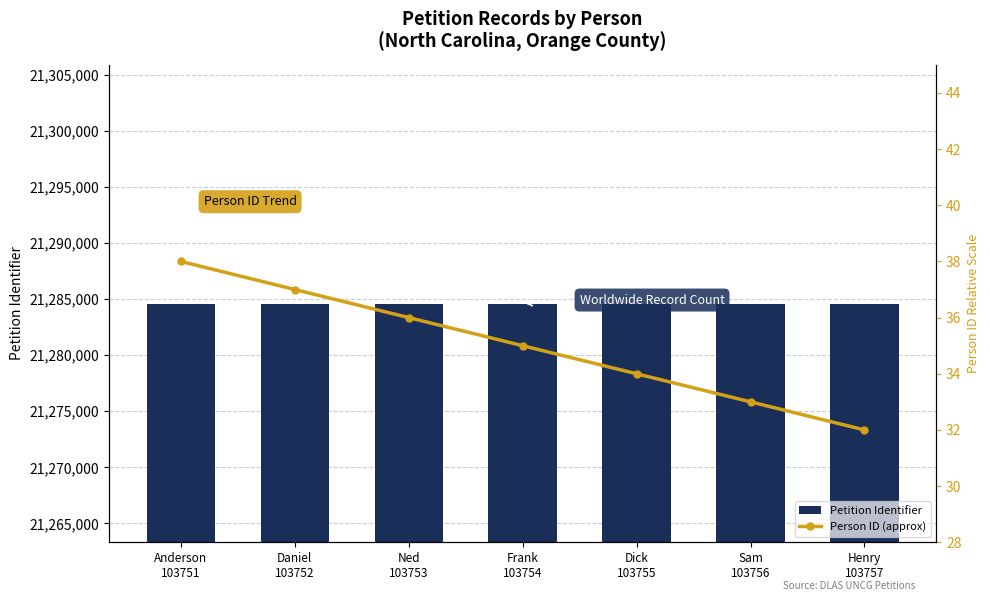

True or false: Person ID (approx) has a value of 36 at Ned
103753.

True